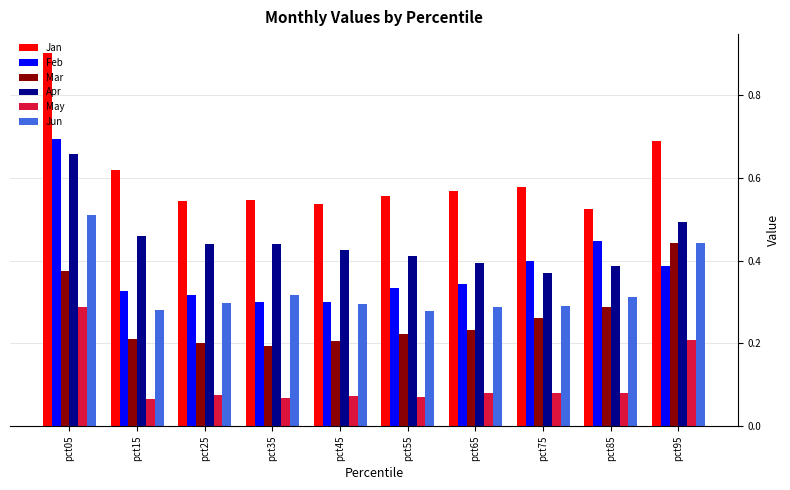

Where is Jan nearest to the value 0?

pct85